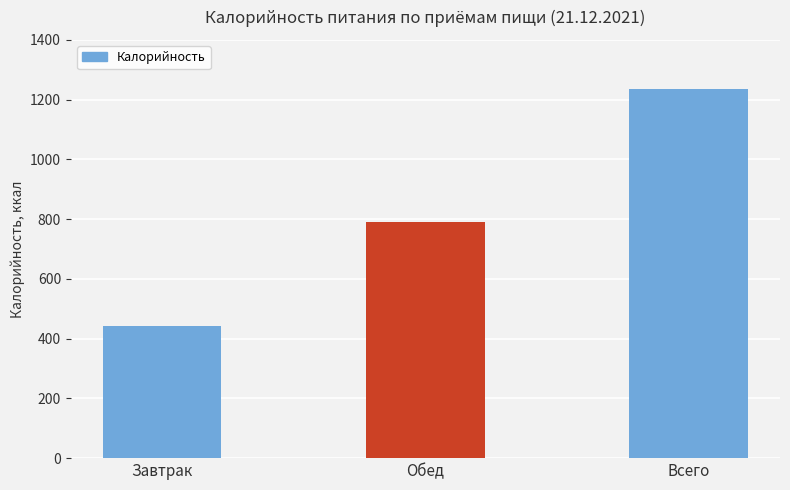

Reading left to right, what are all the values shown in this chart?

443.9	791.4	1235.3